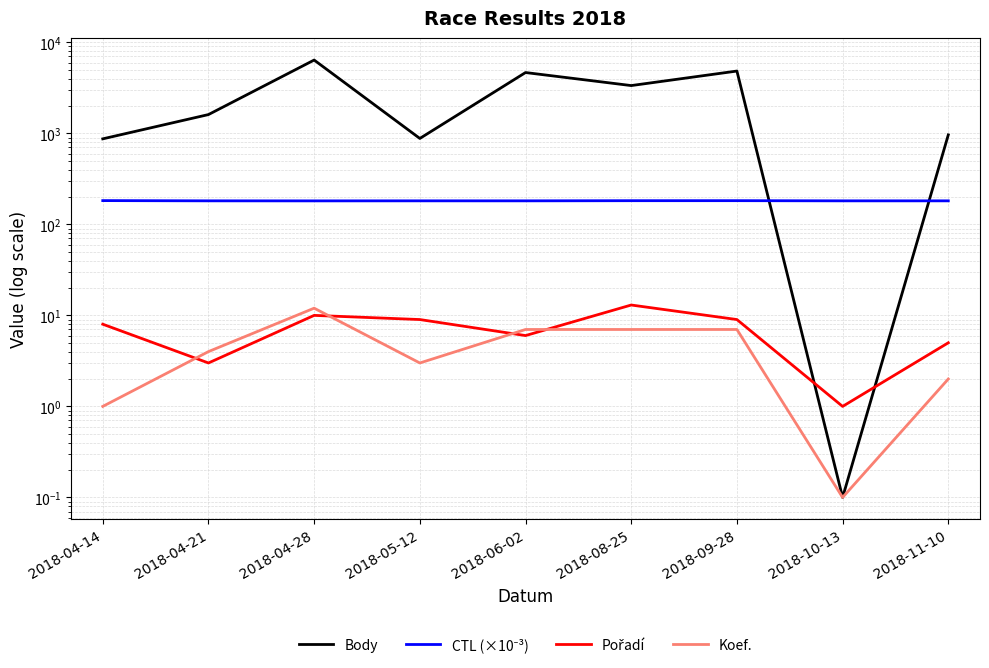

Reading left to right, list all the values displayed in this chart.

Body: 870.0	1608.0	6388.0	879.0	4657.0	3349.0	4836.0	0.1	962.0
CTL (×10⁻³): 182.4	181.3	181.1	181.3	181.3	182.0	182.1	181.3	181.3
Pořadí: 8.0	3.0	10.0	9.0	6.0	13.0	9.0	1.0	5.0
Koef.: 1.0	4.0	12.0	3.0	7.0	7.0	7.0	0.1	2.0